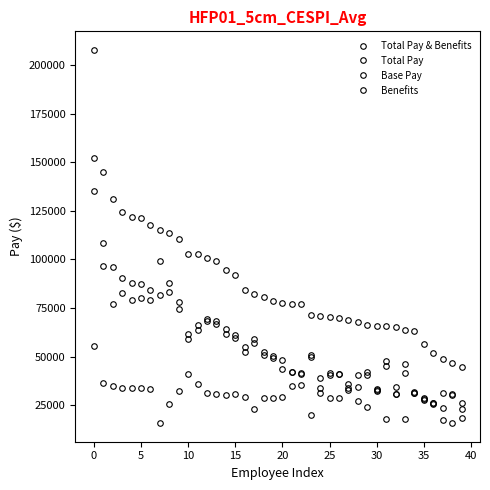

Reading right to left, extract all data points from this chart.

Total Pay & Benefits: 44869.8	46892.1	48625.4	51910.8	56750.6	63172.3	63997.6	65369.8	65781.0	66013.9	66121.0	67977.0	68672.1	69900.4	70617.7	70821.8	71289.8	77028.0	77126.6	77654.7	78806.1	80904.4	82026.7	84390.5	91900.6	94622.6	99265.6	100544.6	102616.3	103070.2	110772.0	113822.8	115298.6	117559.0	121282.0	121776.1	124607.8	131147.5	145227.7	207716.2
Total Pay: 26213.0	30954.0	31164.0	26049.0	28637.0	32040.0	46130.0	34541.0	47687.0	33448.0	42029.0	40656.0	35808.0	40935.0	41808.0	39233.0	51056.0	41793.0	41934.0	48173.0	50267.0	52284.0	58945.0	55175.0	60969.0	64149.0	68250.0	69355.0	66474.0	61745.0	78358.0	87946.0	99395.0	84292.0	87544.0	87989.0	90583.0	96143.0	108524.0	152106.0
Base Pay: 23360.0	30376.0	23493.0	25972.0	27863.0	31468.0	41687.0	30861.0	45456.0	33026.0	40431.0	34309.0	33888.0	40935.0	40582.0	33688.0	49857.0	41131.0	41934.0	43937.0	49359.0	51060.0	57233.0	52292.0	59790.0	61933.0	66801.0	68197.0	63523.0	59283.0	74416.0	83168.0	81814.0	79374.0	80101.0	79384.0	82535.0	76904.0	96551.0	135448.0
Benefits: 18656.8	15938.1	17461.4	25861.8	28113.6	31132.3	17867.6	30828.8	18094.0	32565.9	24092.0	27321.0	32864.1	28965.4	28809.7	31588.8	20233.8	35235.0	35192.6	29481.7	28539.1	28620.4	23081.7	29215.5	30931.5	30473.6	31015.6	31189.6	36142.3	41325.2	32414.0	25876.8	15903.6	33267.0	33738.0	33787.1	34024.8	35004.4	36703.7	55610.2